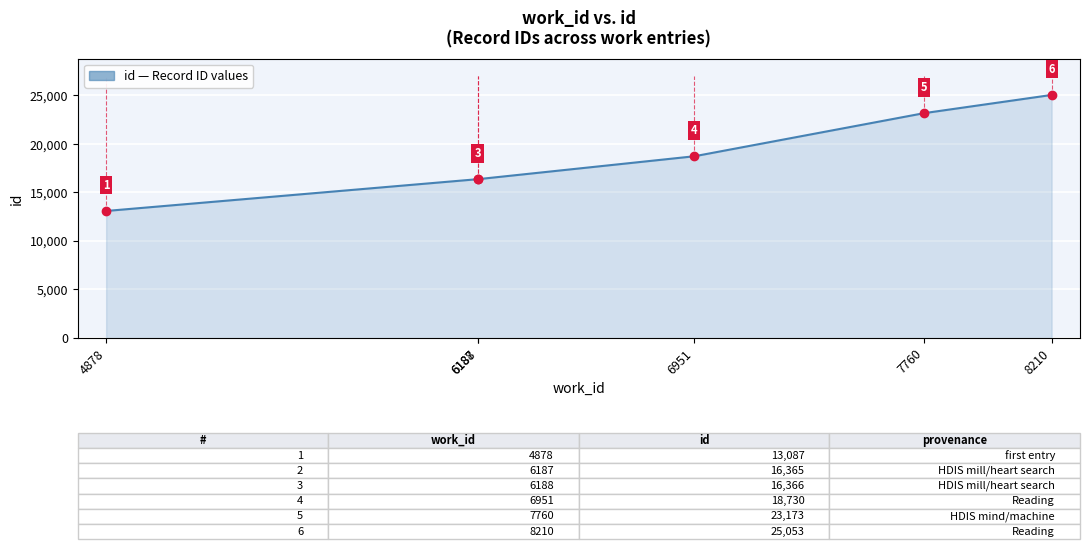

Reading left to right, list all the values displayed in this chart.

13087	16365	16366	18730	23173	25053